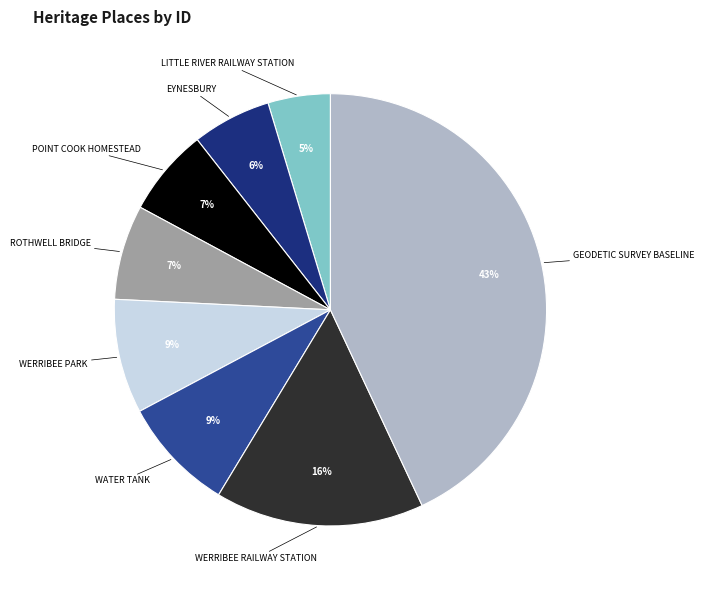

To the nearest percent, what is the average slice percentage?

12%